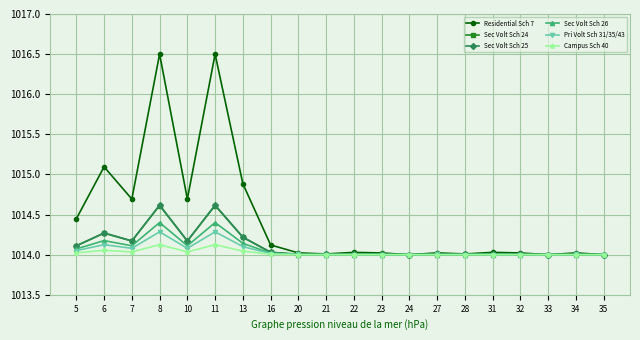

How many series are shown in this chart?

6